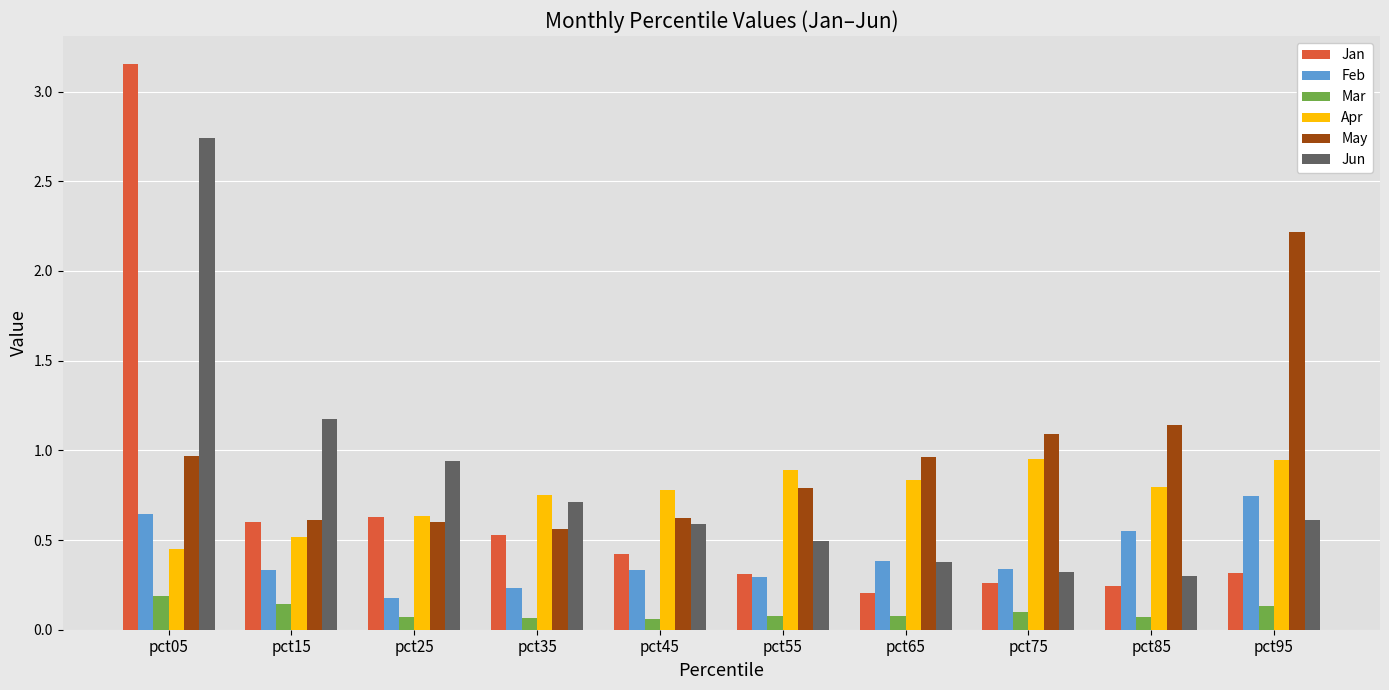

What is the sum of all Feb values?

4.0